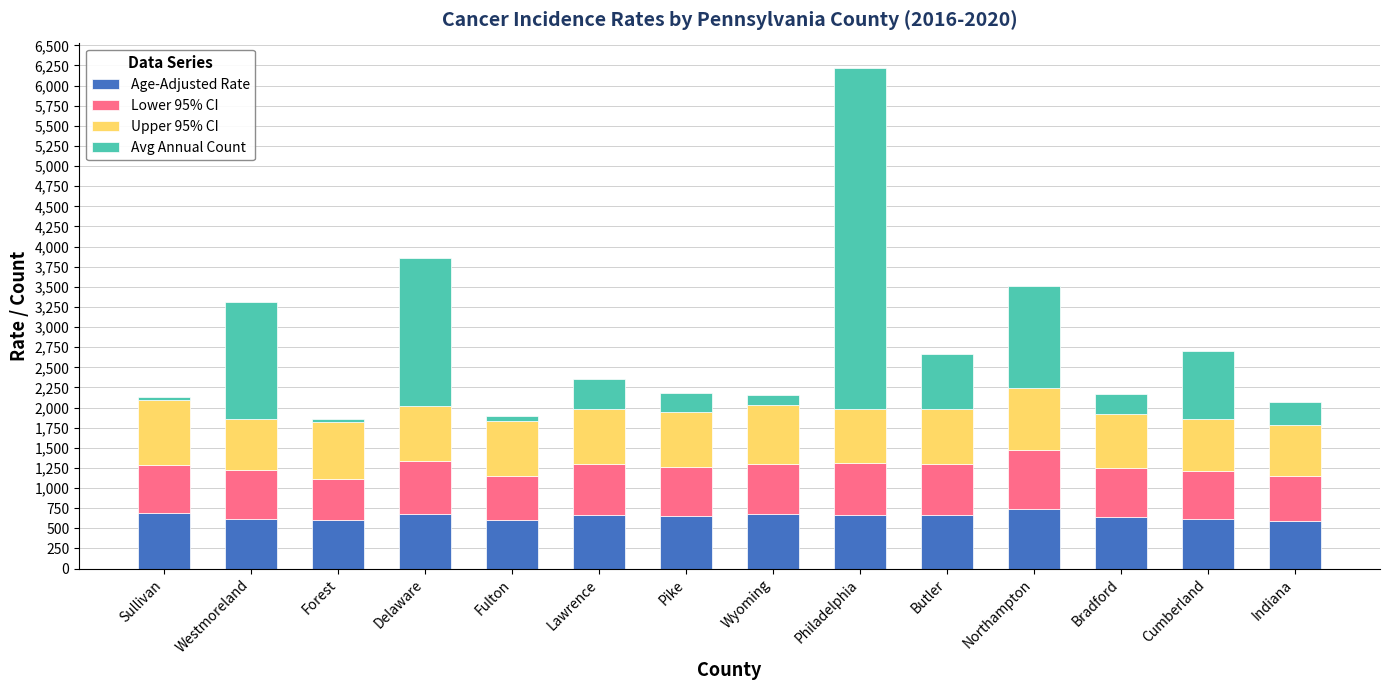

What is the maximum value for Age-Adjusted Rate?

745.7